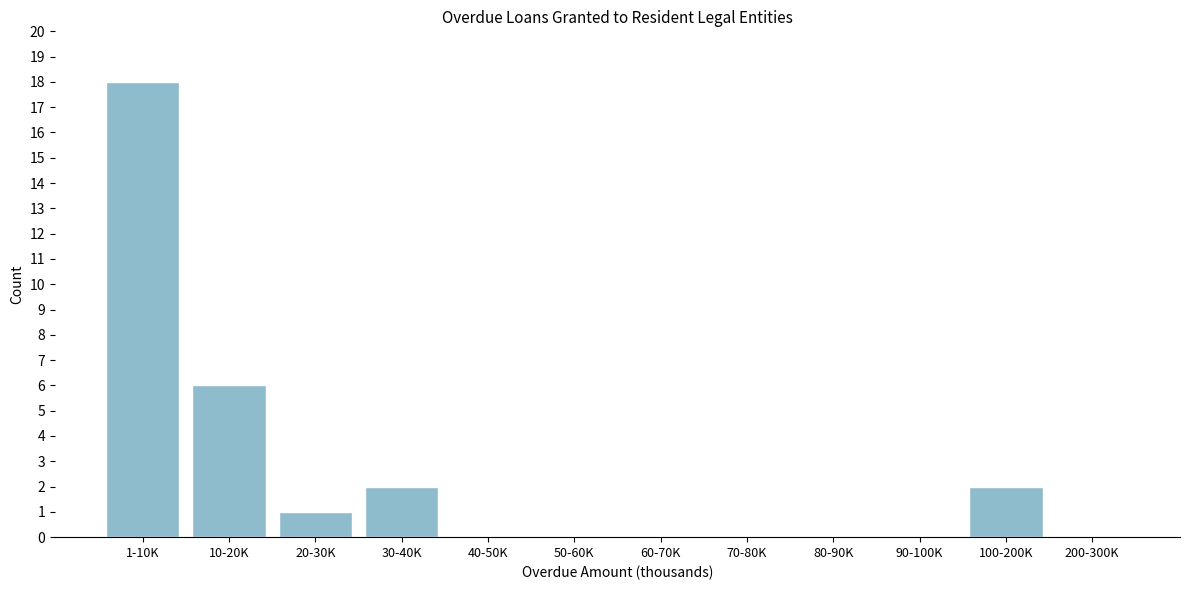

Reading right to left, what are all the values shown in this chart?

200-300K=0	100-200K=2	90-100K=0	80-90K=0	70-80K=0	60-70K=0	50-60K=0	40-50K=0	30-40K=2	20-30K=1	10-20K=6	1-10K=18